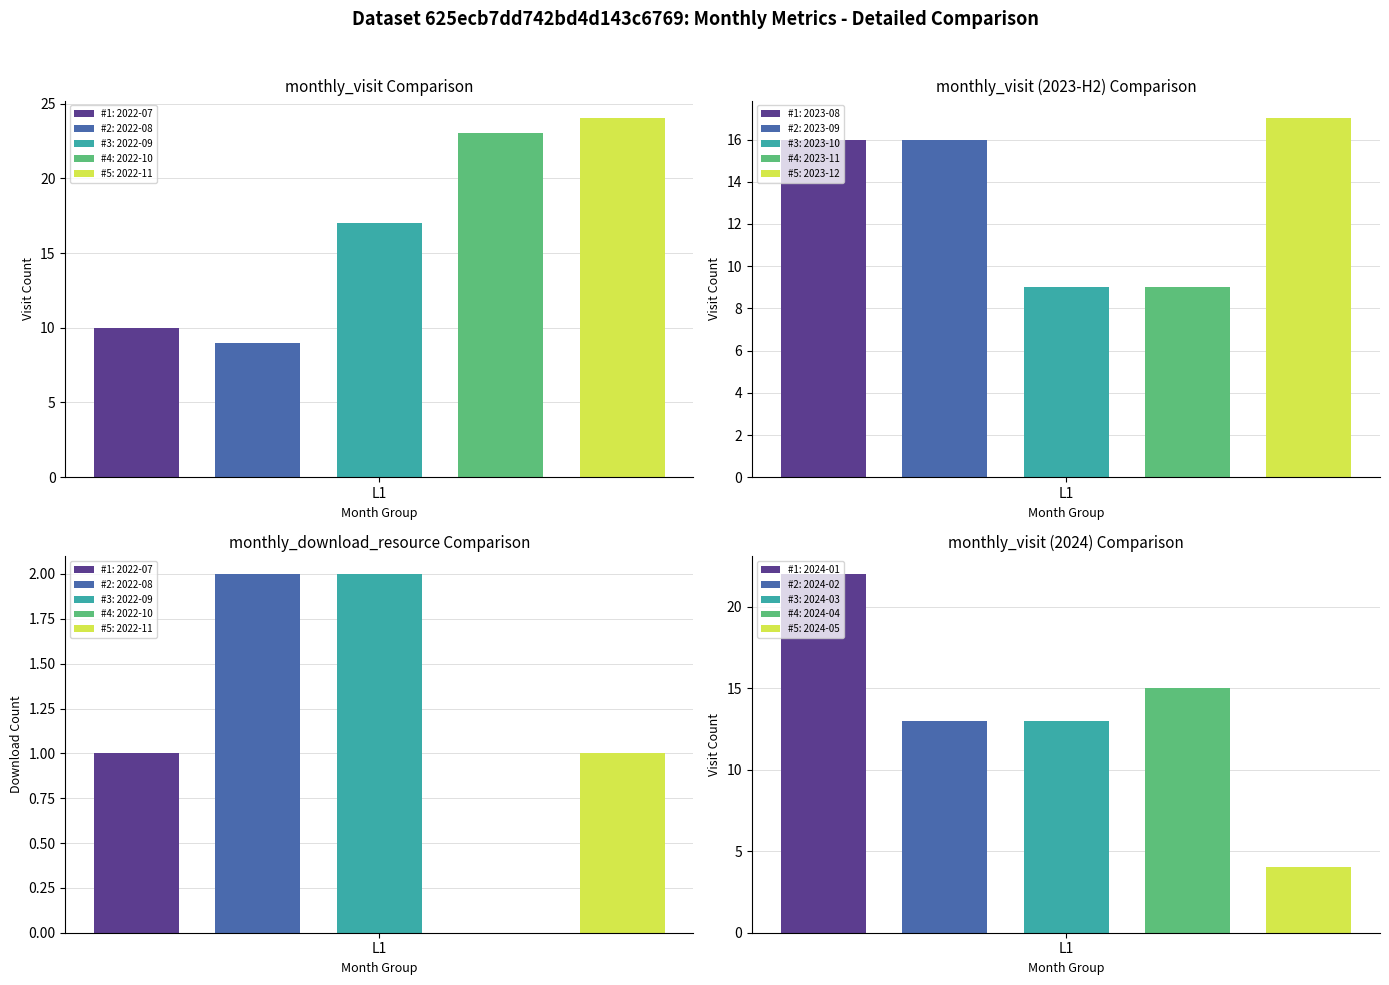

The monthly_visit series shows 15 at 2023-11. True or false?

False